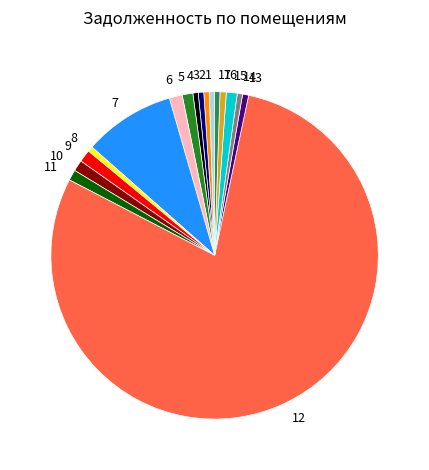

Do 1 and 13 together represent more than half of the pie?

No